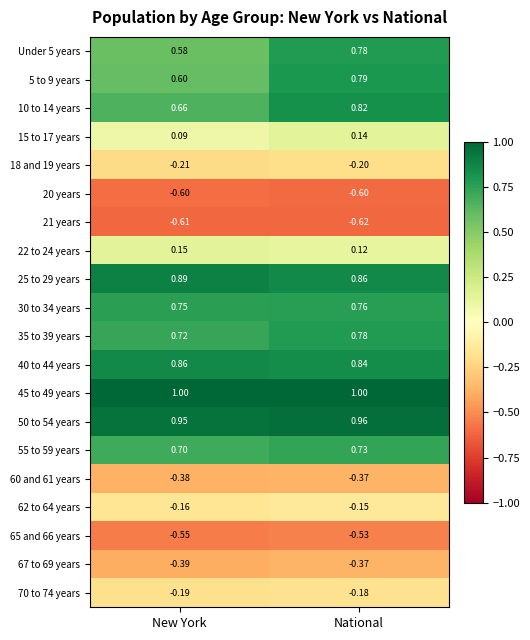

At which category does the chart reach its minimum across all series?

National